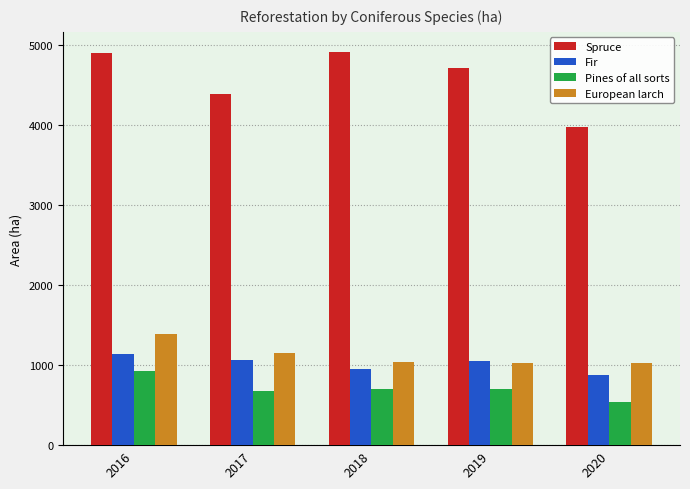

Count the number of data series in this chart.

4